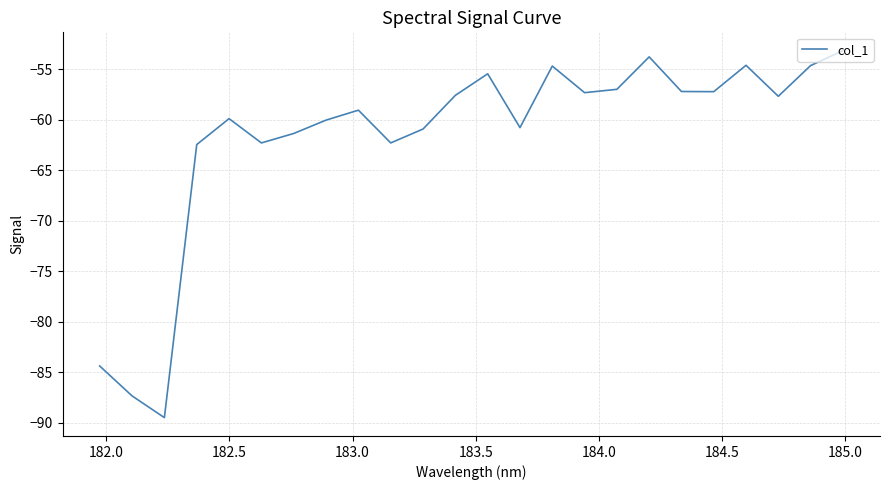

What is the difference between the maximum and minimum values?

36.3